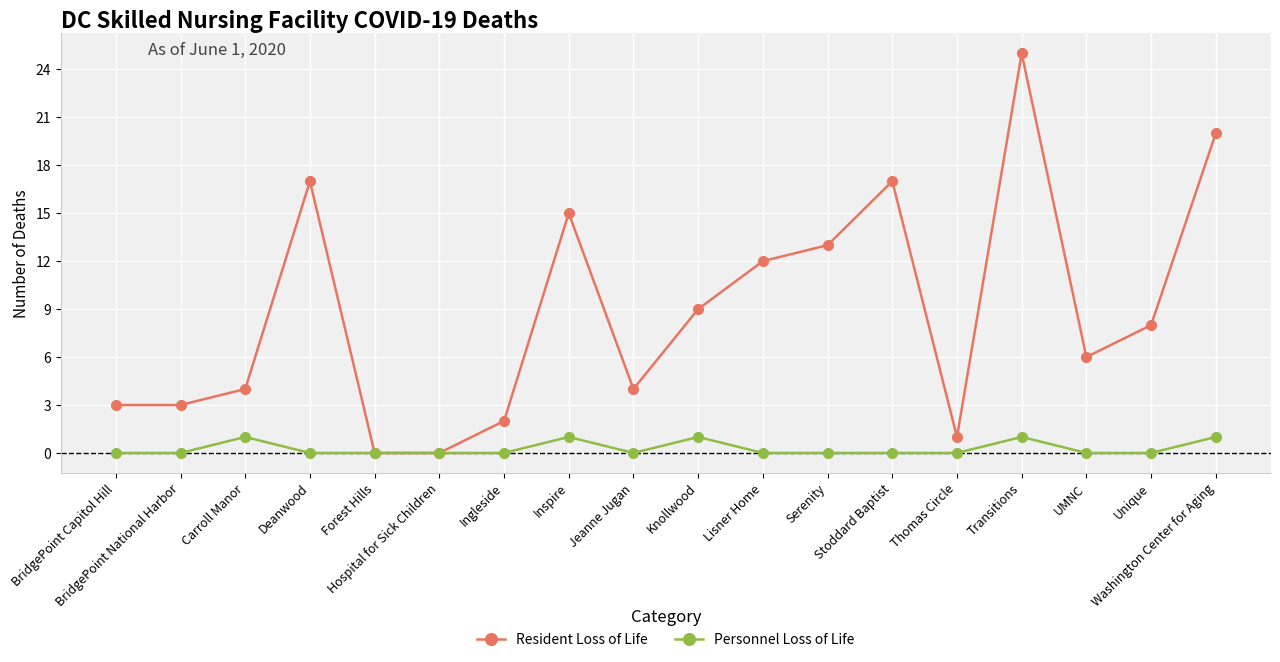

The Resident Loss of Life series shows 4 at BridgePoint Capitol Hill. True or false?

False